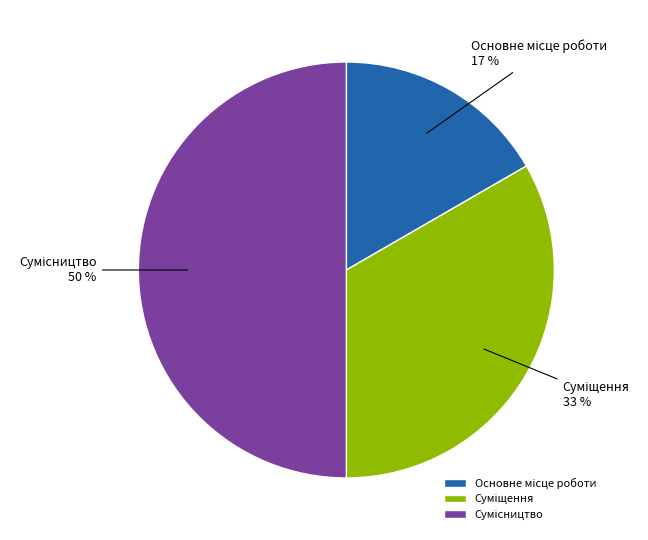

How many segments does this pie chart have?

3